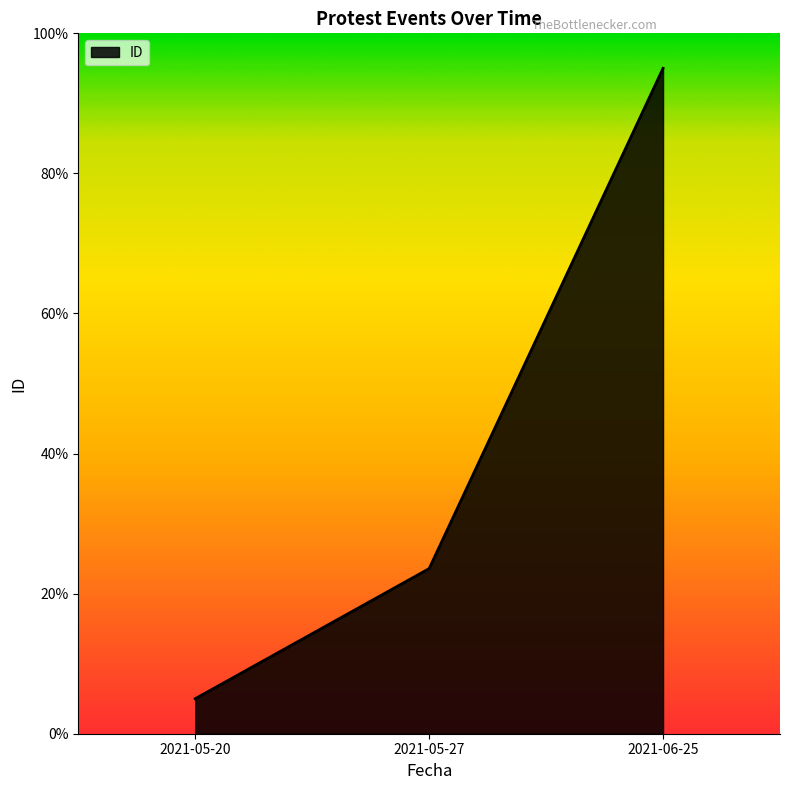

List the labels in order of value, largest first.

2021-06-25, 2021-05-27, 2021-05-20